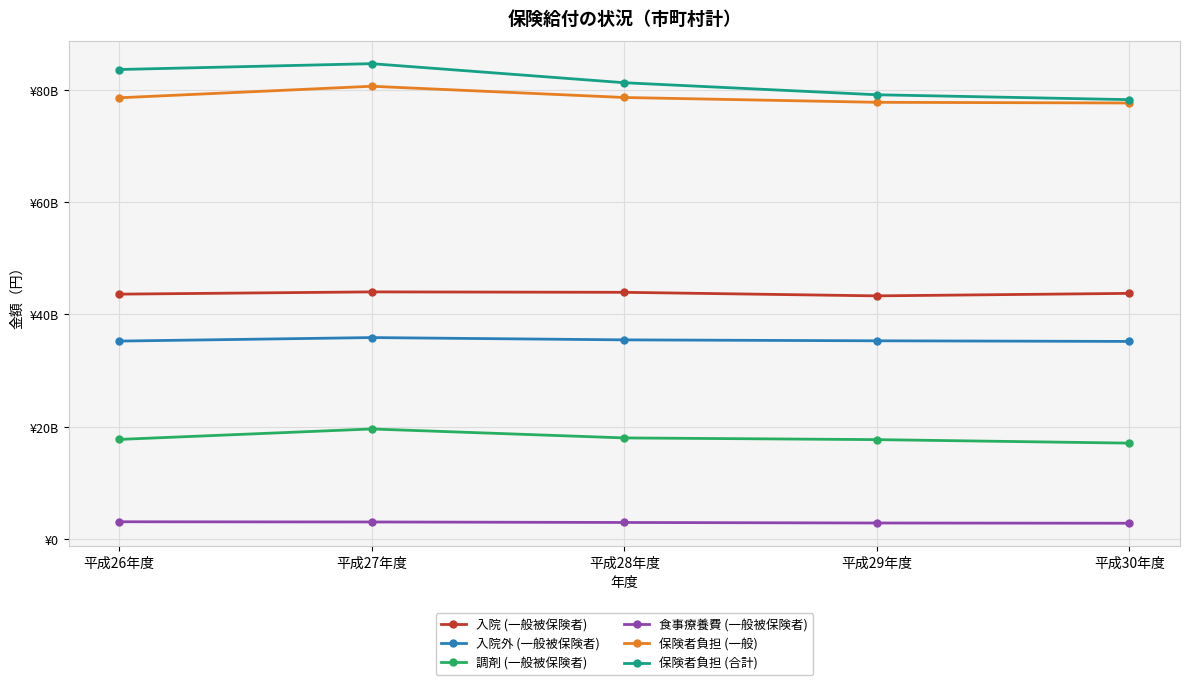

In 保険者負担 (合計), how many points are higher than both neighbors (excluding endpoints)?

1